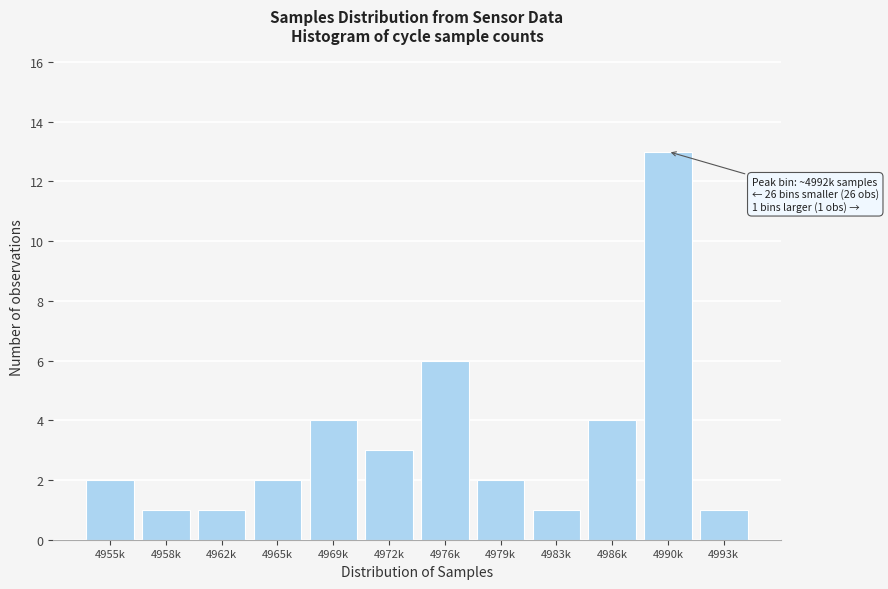

Reading left to right, extract all data points from this chart.

4955k=2	4958k=1	4962k=1	4965k=2	4969k=4	4972k=3	4976k=6	4979k=2	4983k=1	4986k=4	4990k=13	4993k=1